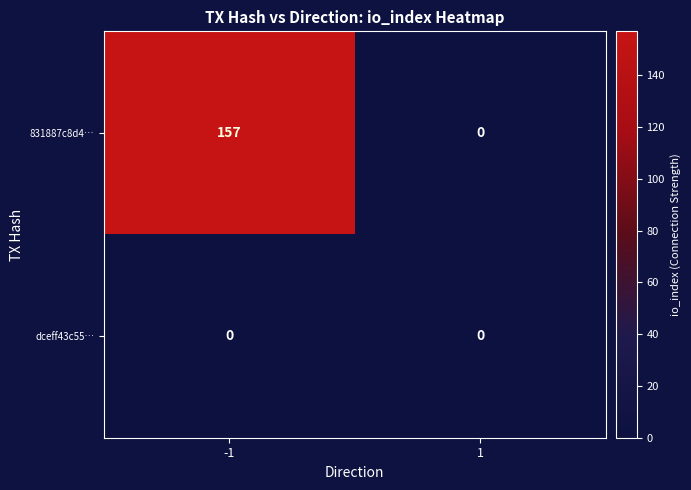

Is it true that dceff43c55… equals 0 at 1?

True